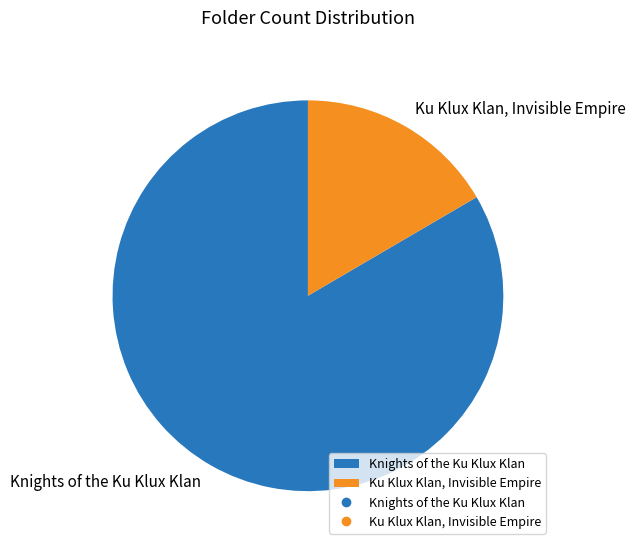

How many slices are in this pie chart?

2